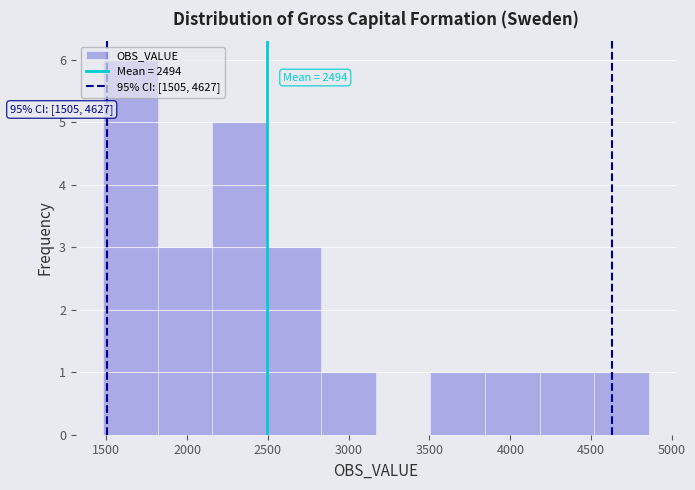

Which range on the x-axis has the tallest bar?

1500 to 1800